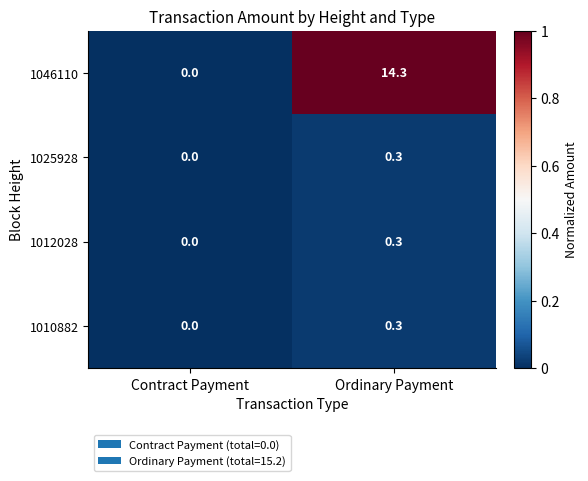

Between Contract Payment and Ordinary Payment, which series saw the biggest shift?

1046110